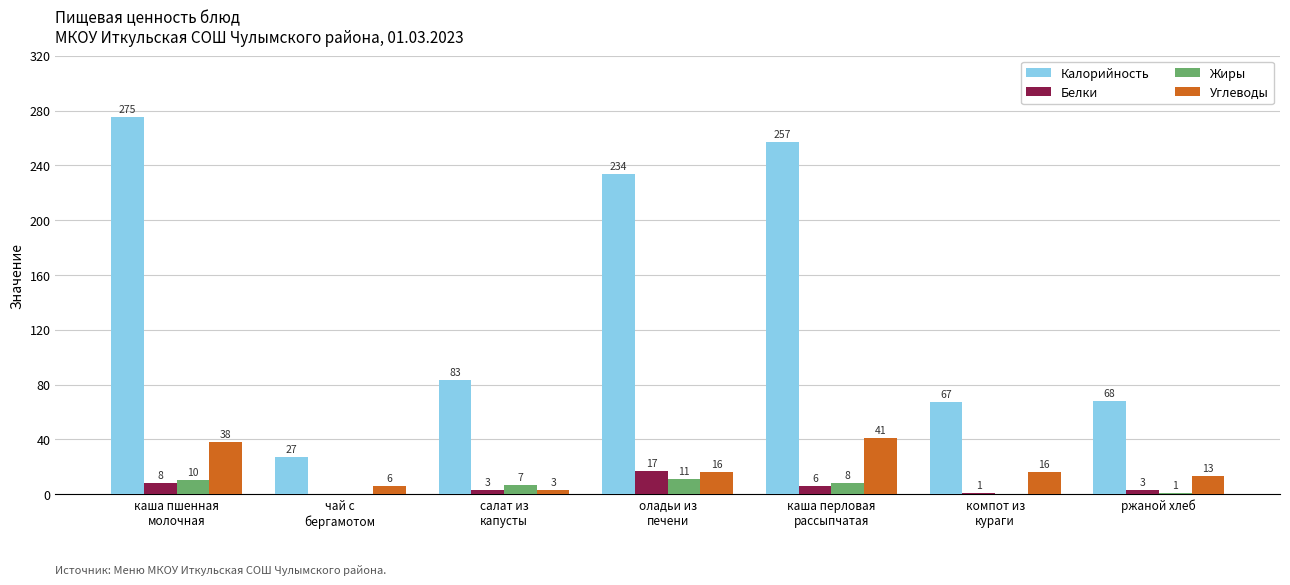

Are the bars grouped side by side (vs. stacked)?

Yes